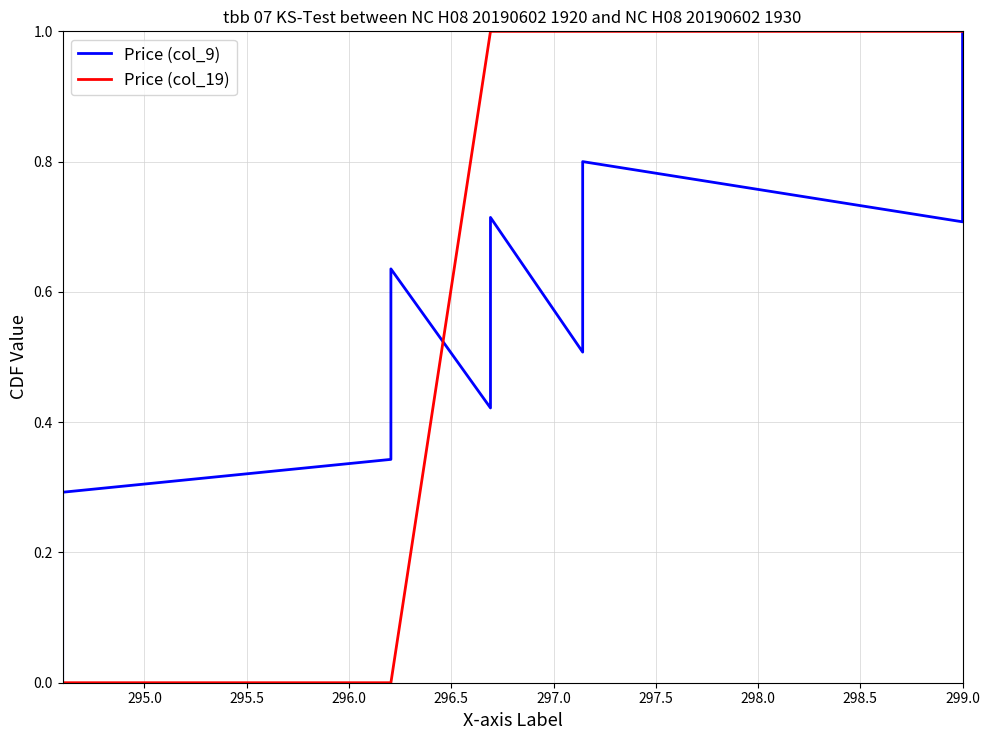

What is the label of the 6th point from the left?

297.0